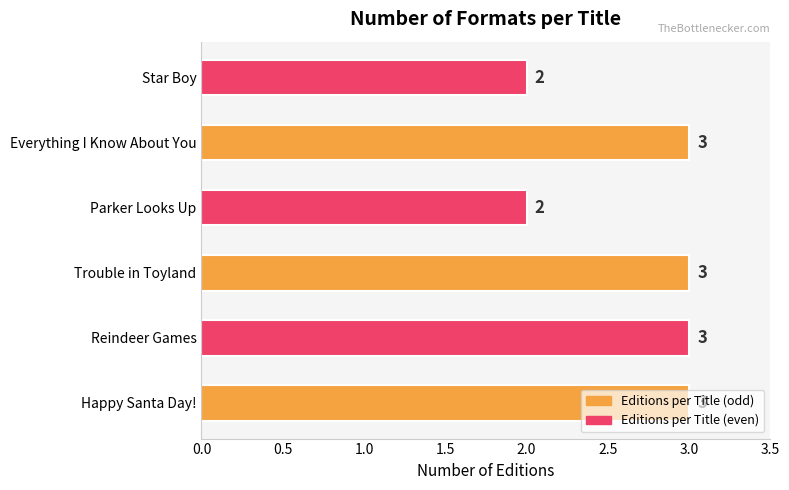

Count the values in the range 2 to 3.

6